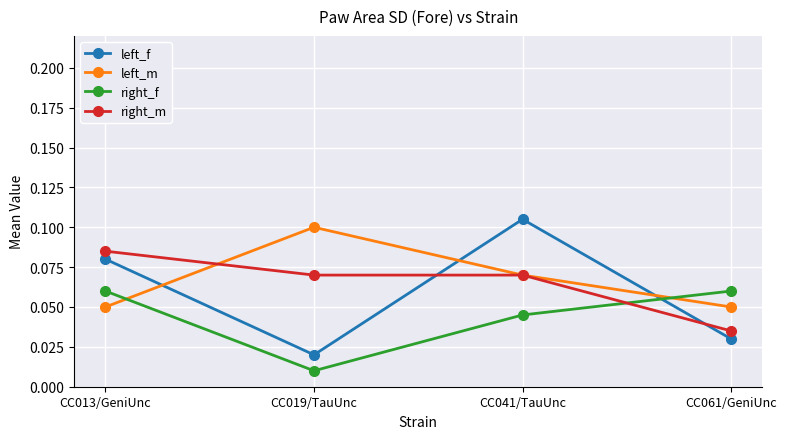

True or false: left_m has a value of 0.1 at CC019/TauUnc.

True